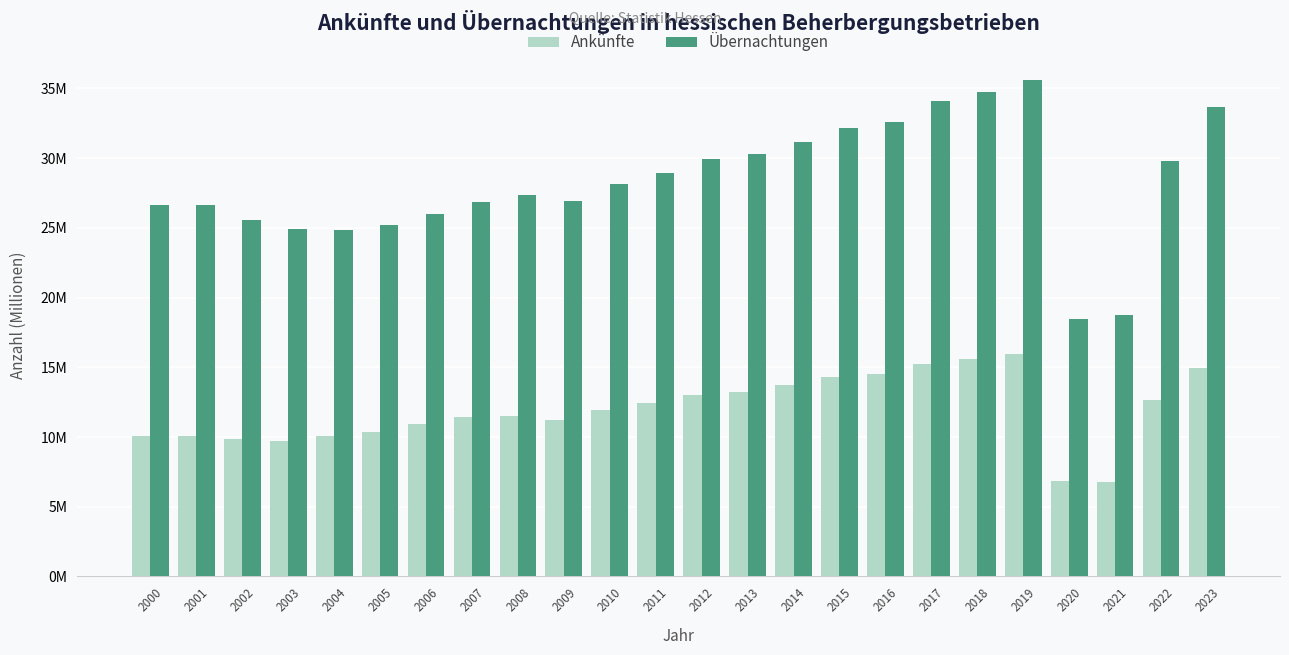

Are the bars horizontal?

No